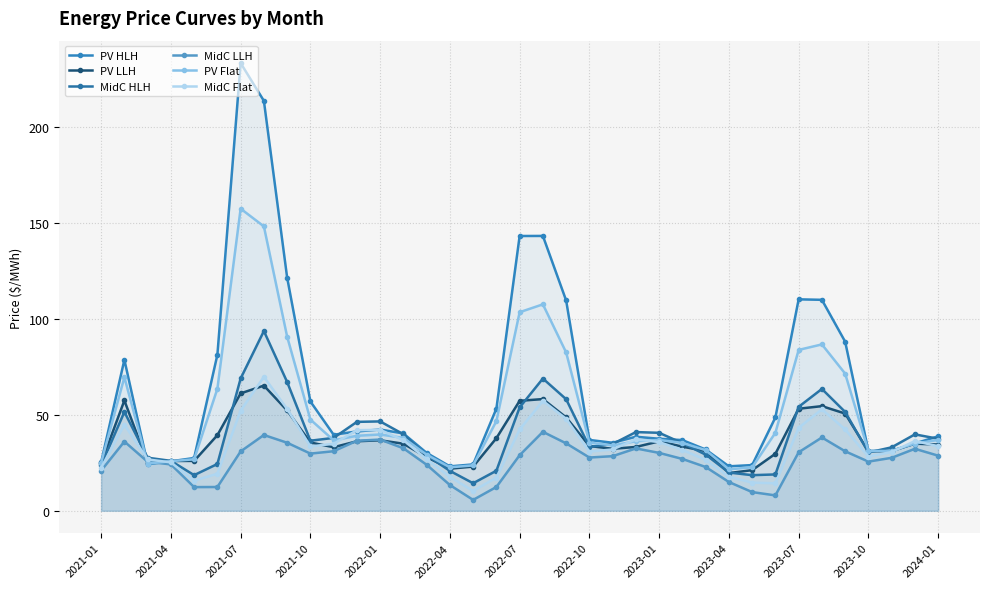

Which series has the largest total across all categories?

PV HLH